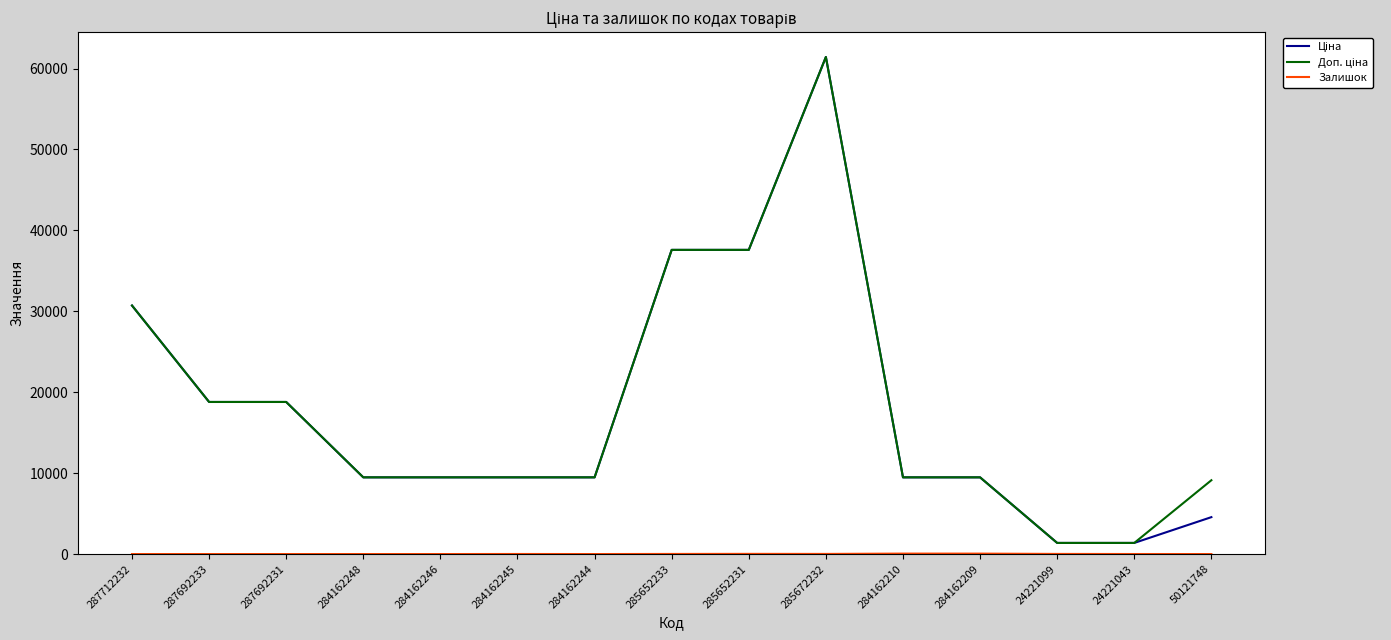

At which category is the sum across all series the highest?

285672232